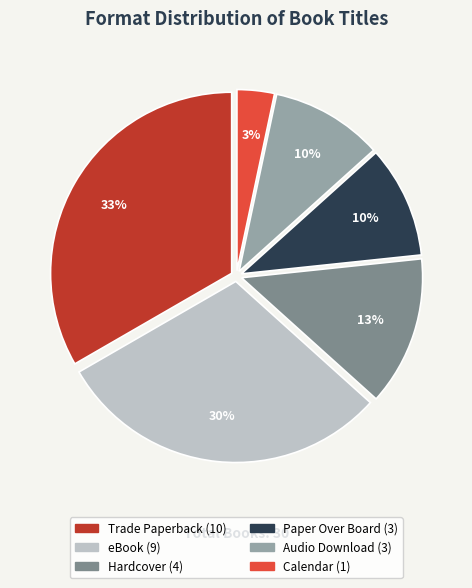

The eBook slice represents 19% of the pie. True or false?

False